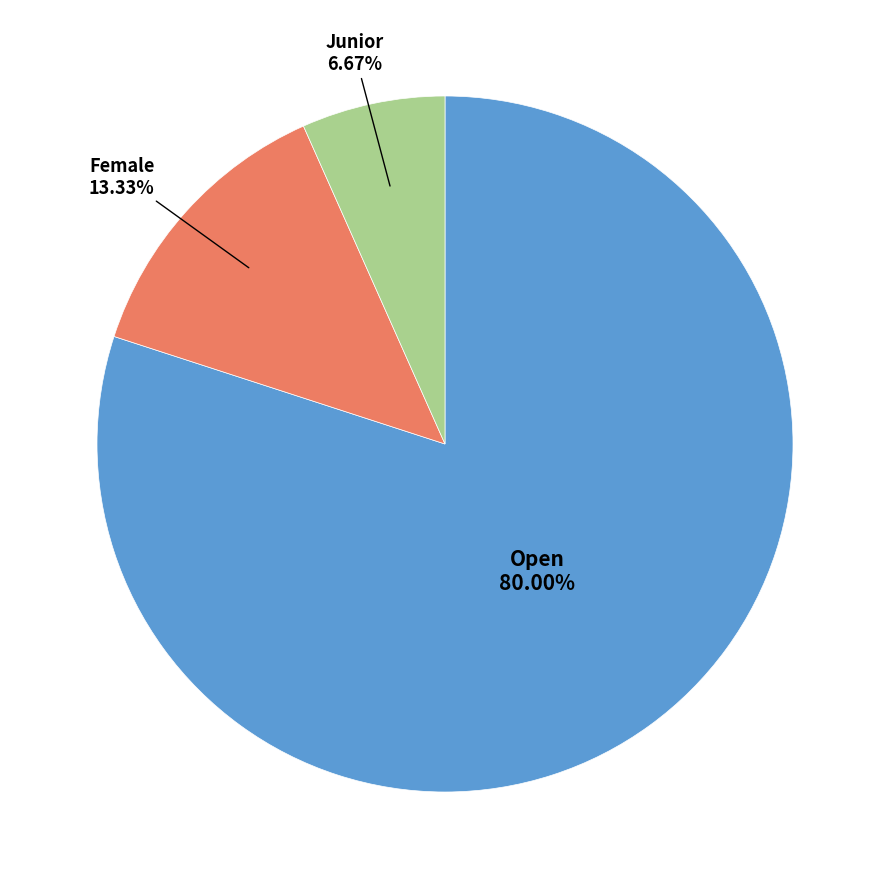

To the nearest percent, what portion does Open represent?

80%